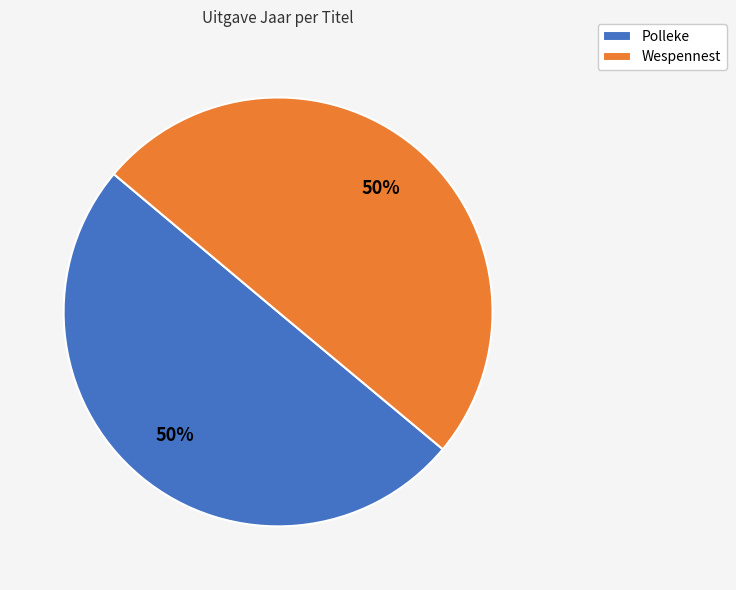

Approximately how many times larger is the value at Wespennest compared to Polleke?

1.0